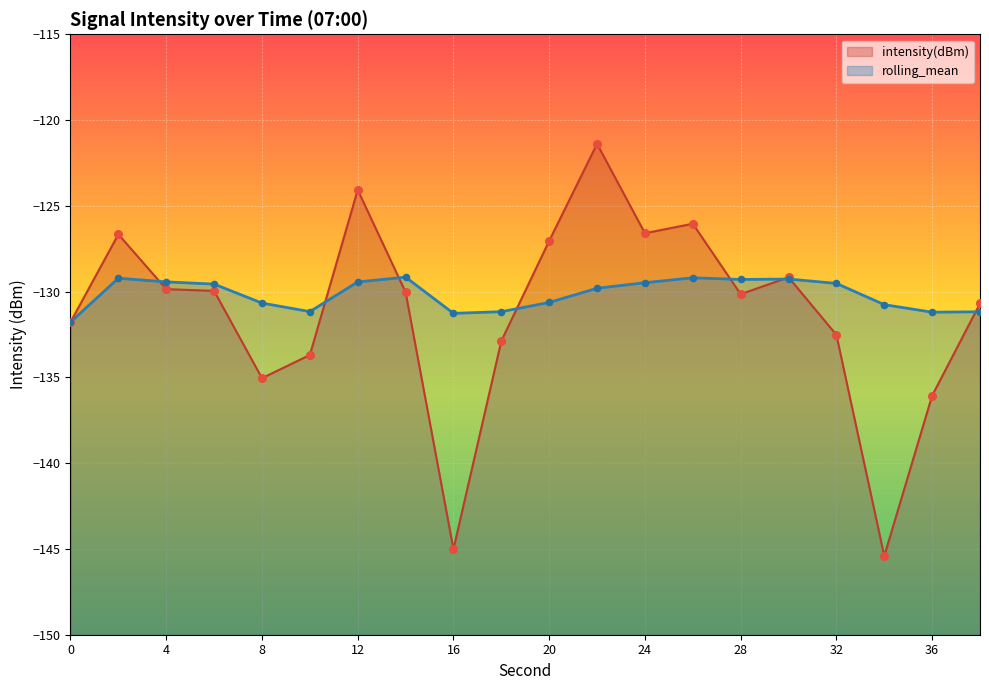

What is the total value across all series at 8?

-265.7